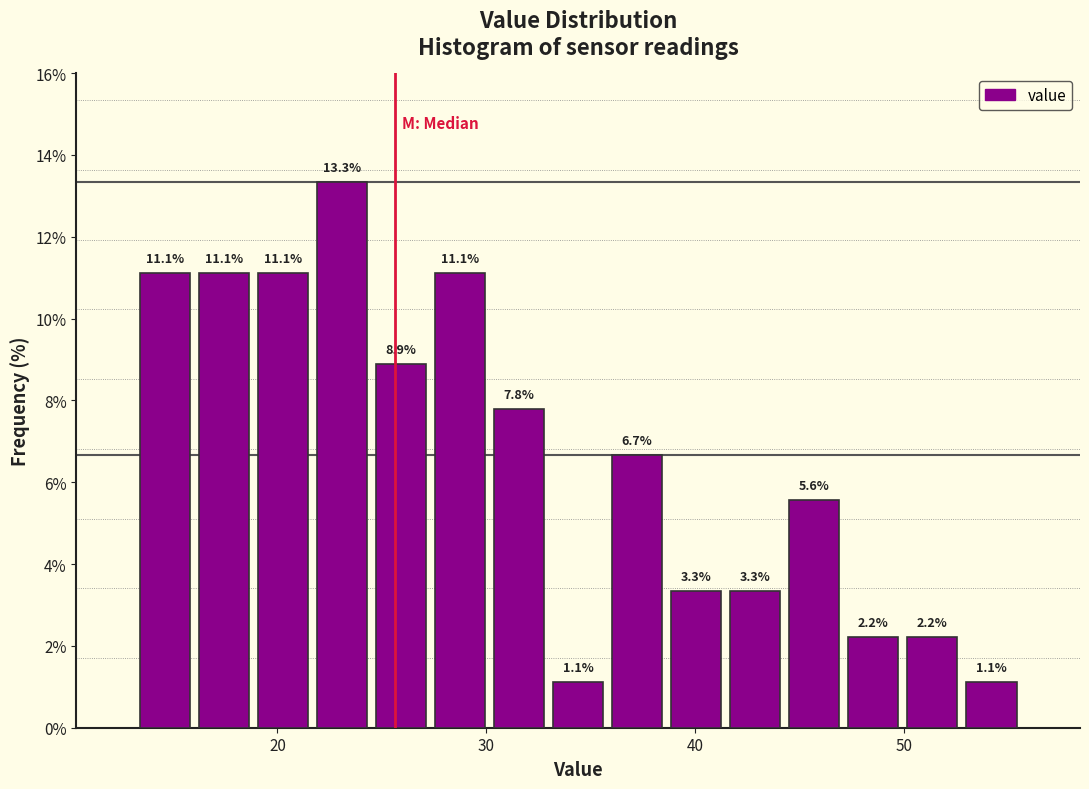

Read against the x-axis, roughly where is the centre of the tallest bar?

23